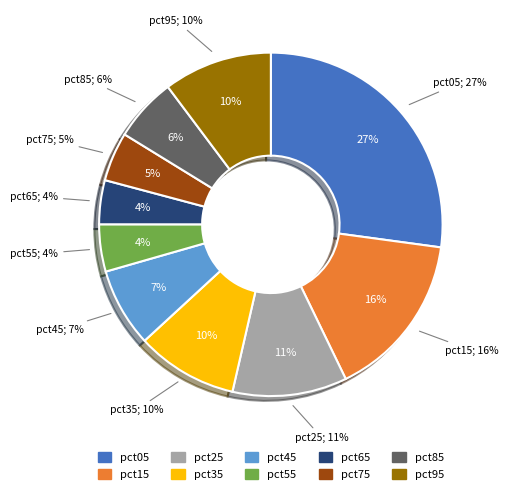

To the nearest percent, what portion does pct45 represent?

7%